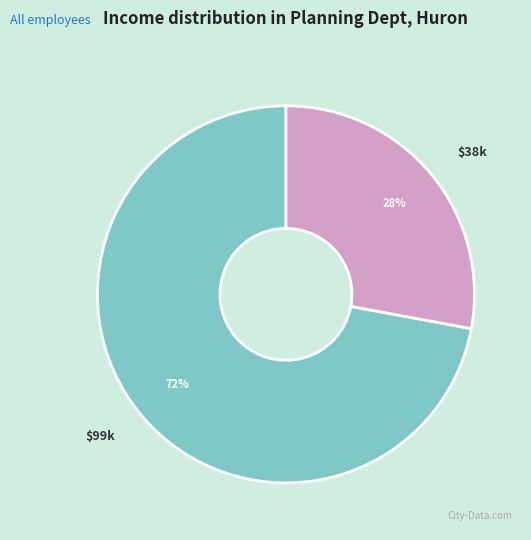

To the nearest percent, what is the average slice percentage?

50%